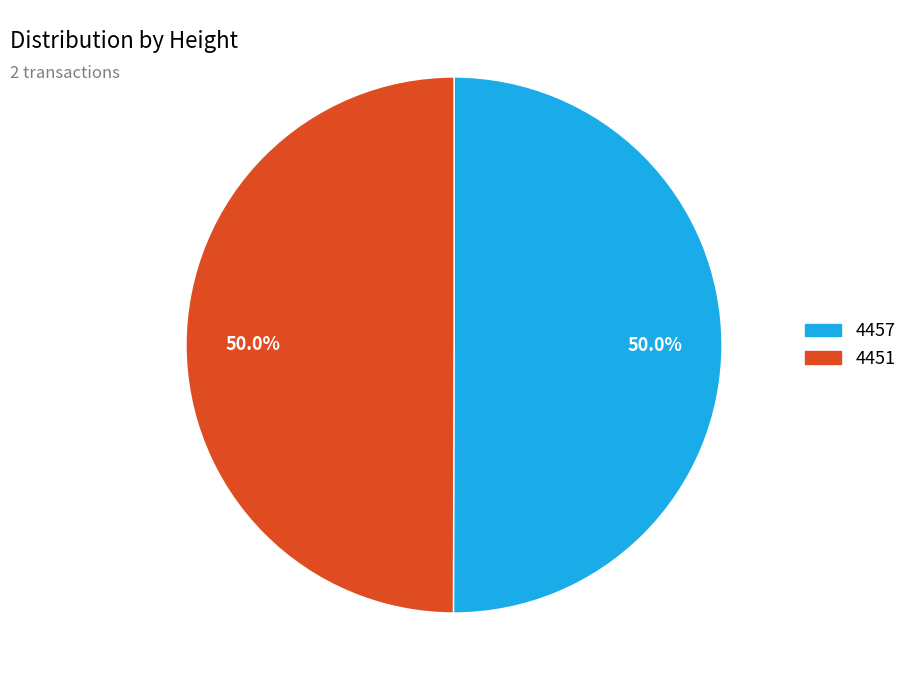

How many segments does this pie chart have?

2